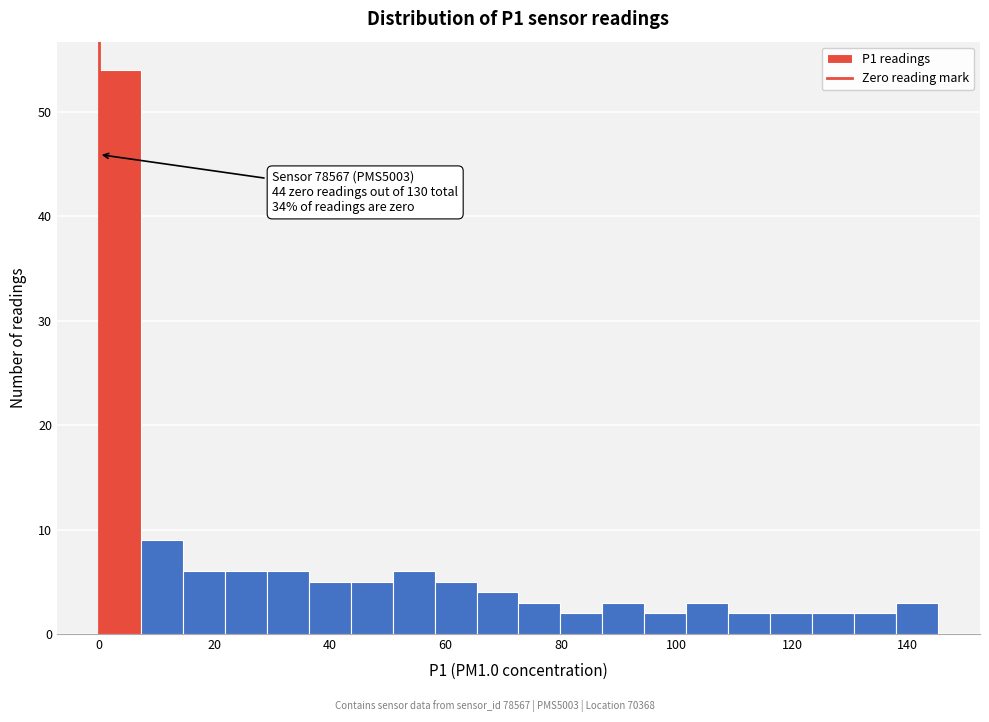

Around what value on the x-axis is the tallest bar? Give the approximate position of its centre, as read against the axis.

4